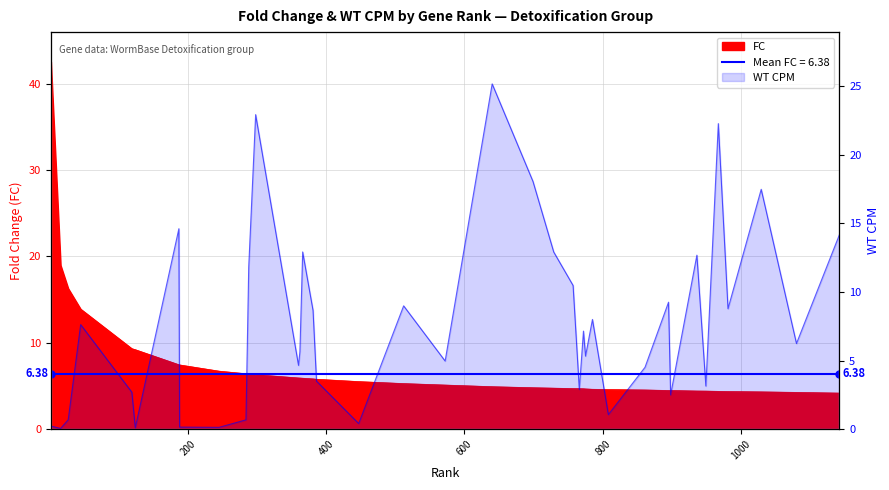

Where is WT CPM nearest to the value 12?

288